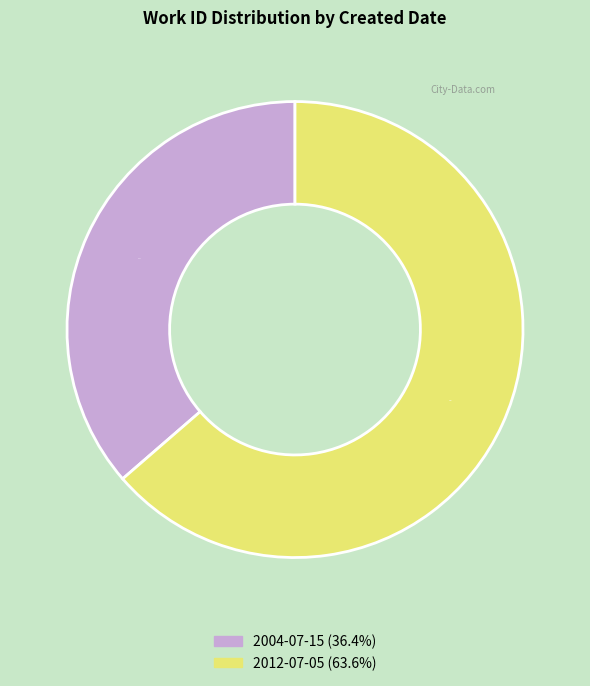

Combined, what portion of the pie is 2004-07-15 and 2012-07-05?

100.0%